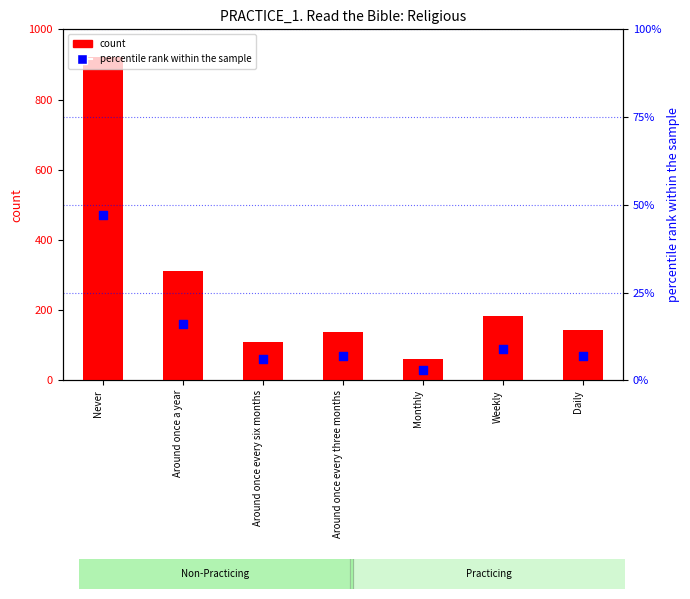

At which category is the sum across all series the highest?

Never